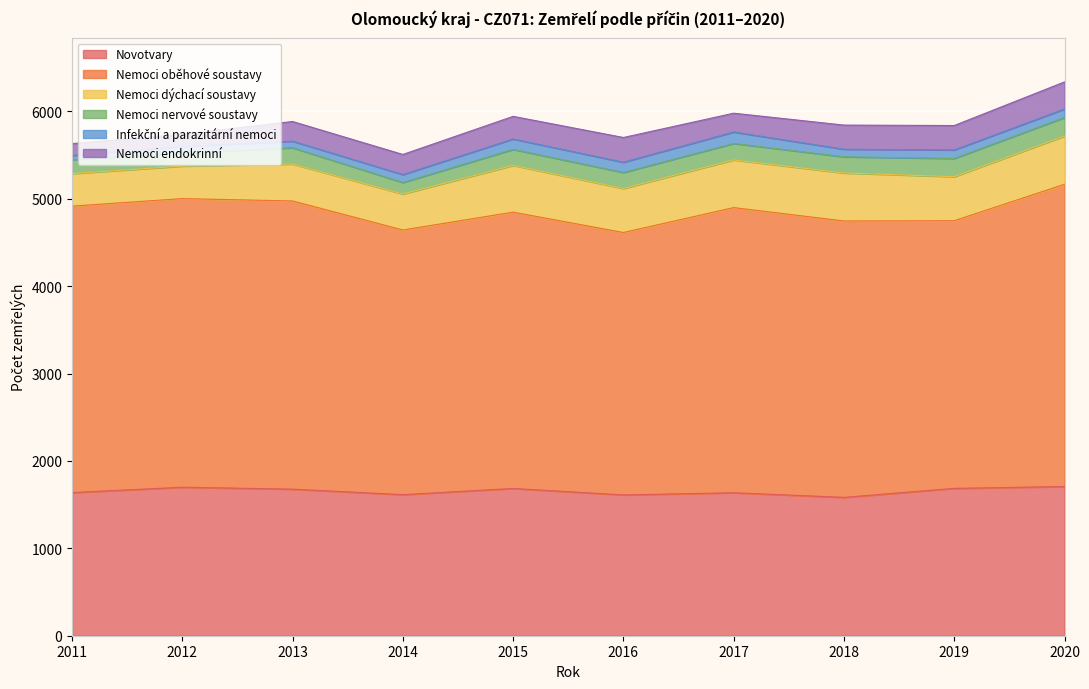

True or false: Nemoci oběhové soustavy and Novotvary cross at least once.

False